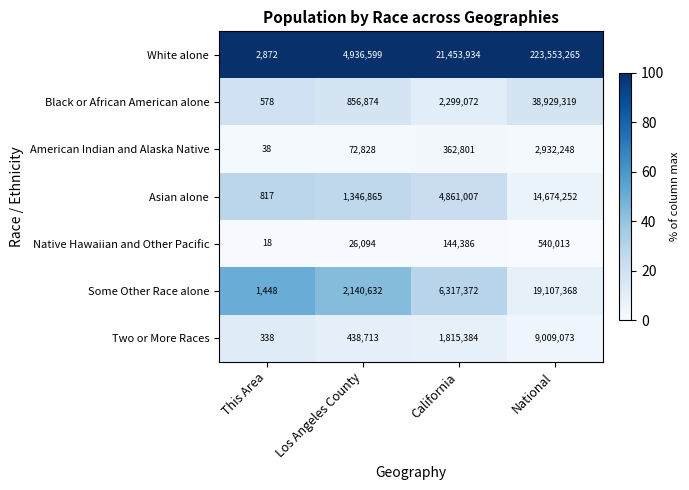

What is the spread (max minus min) of values at Los Angeles County?

4910505